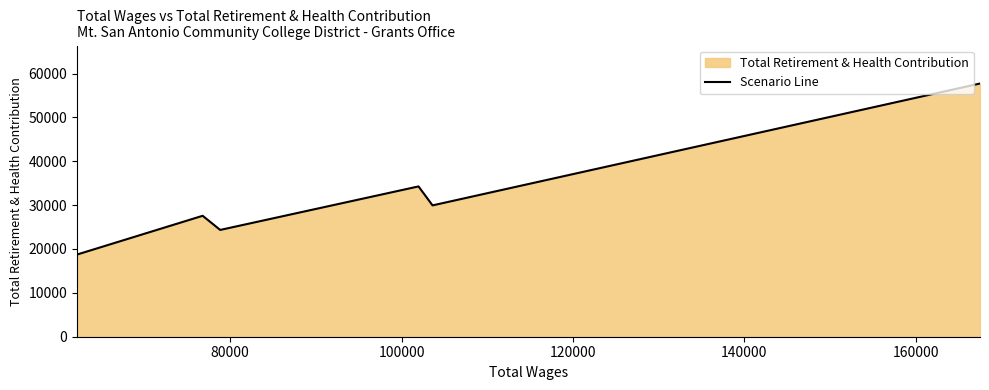

What is the greatest value displayed?

57724